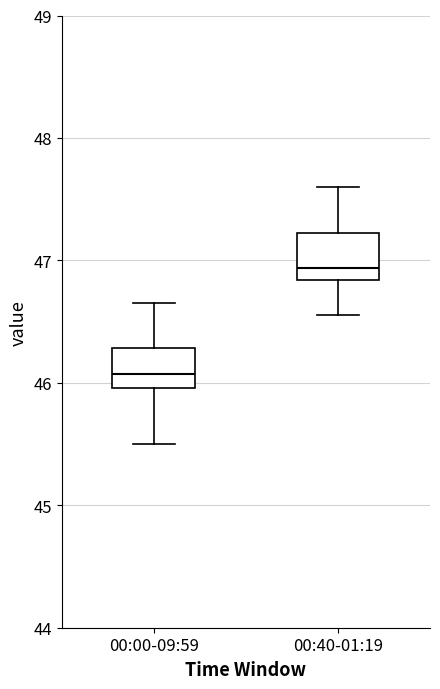

Reading left to right, transcribe this box plot: for each box, give where its median line is, the range the box spans, and where its two whiskers end, as read against the y-axis. The values are not printed on the chart, so give them approximately, as read against the axis.

00:00-09:59: median 46.1, box 46.0 to 46.3, whiskers 45.5 to 46.7
00:40-01:19: median 46.9, box 46.8 to 47.2, whiskers 46.6 to 47.6